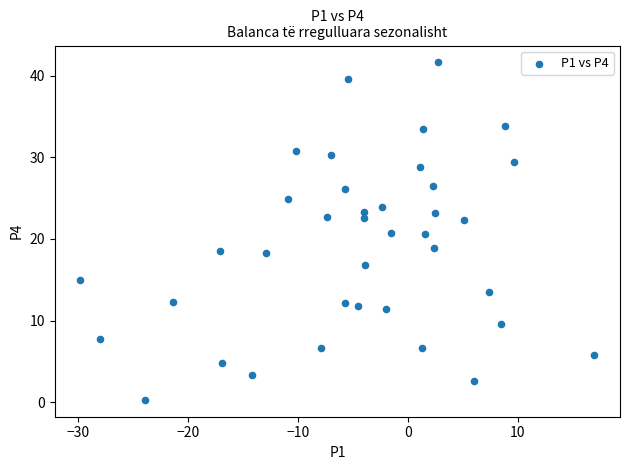

What is the range of X values (max minus min)?

46.7